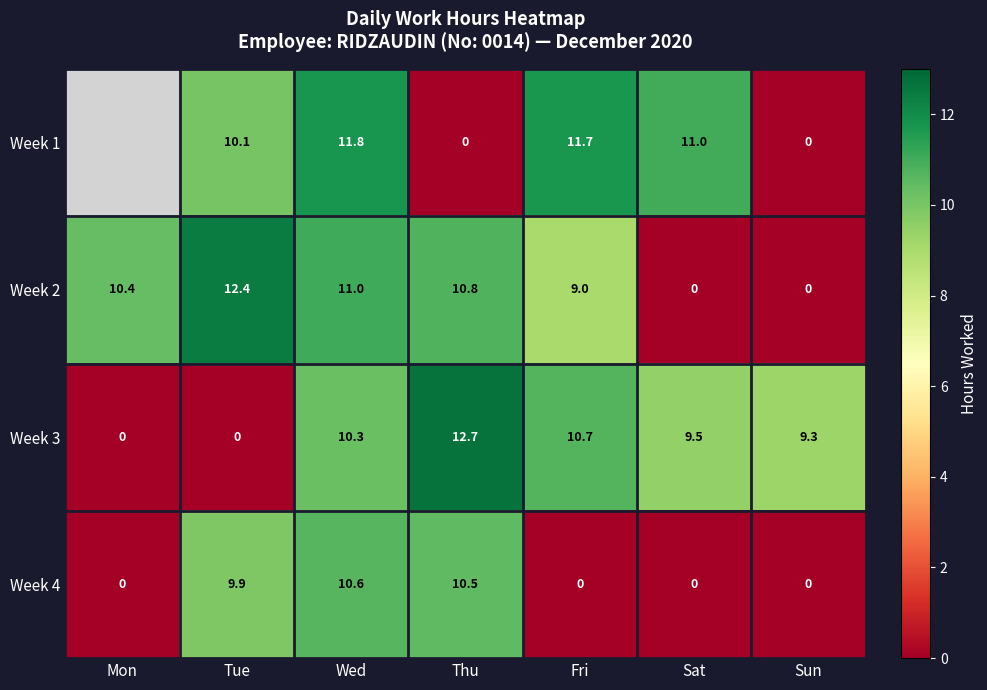

What is the spread (max minus min) of values at Sun?

9.3